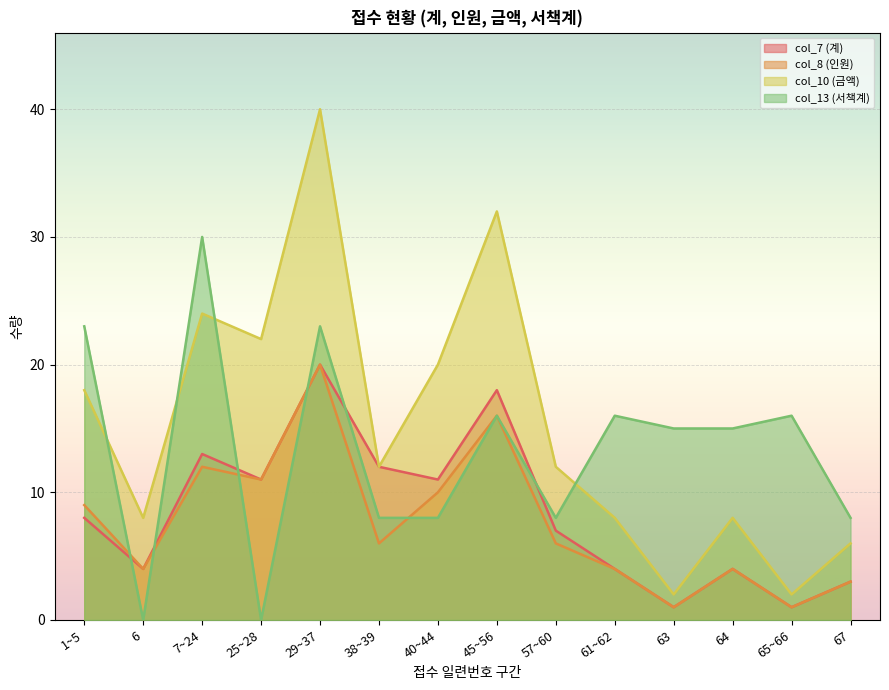

True or false: col_10 (금액) and col_7 (계) cross at least once.

False